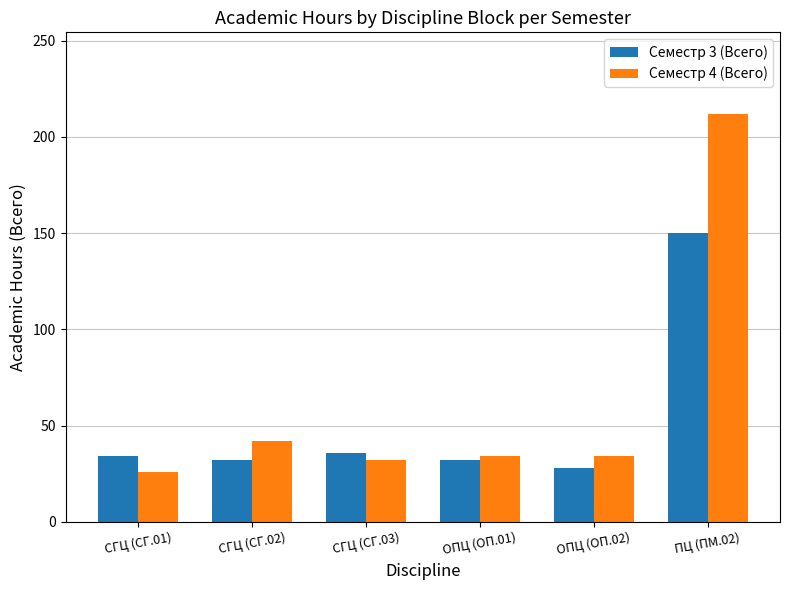

How many bars are there in each group?

2